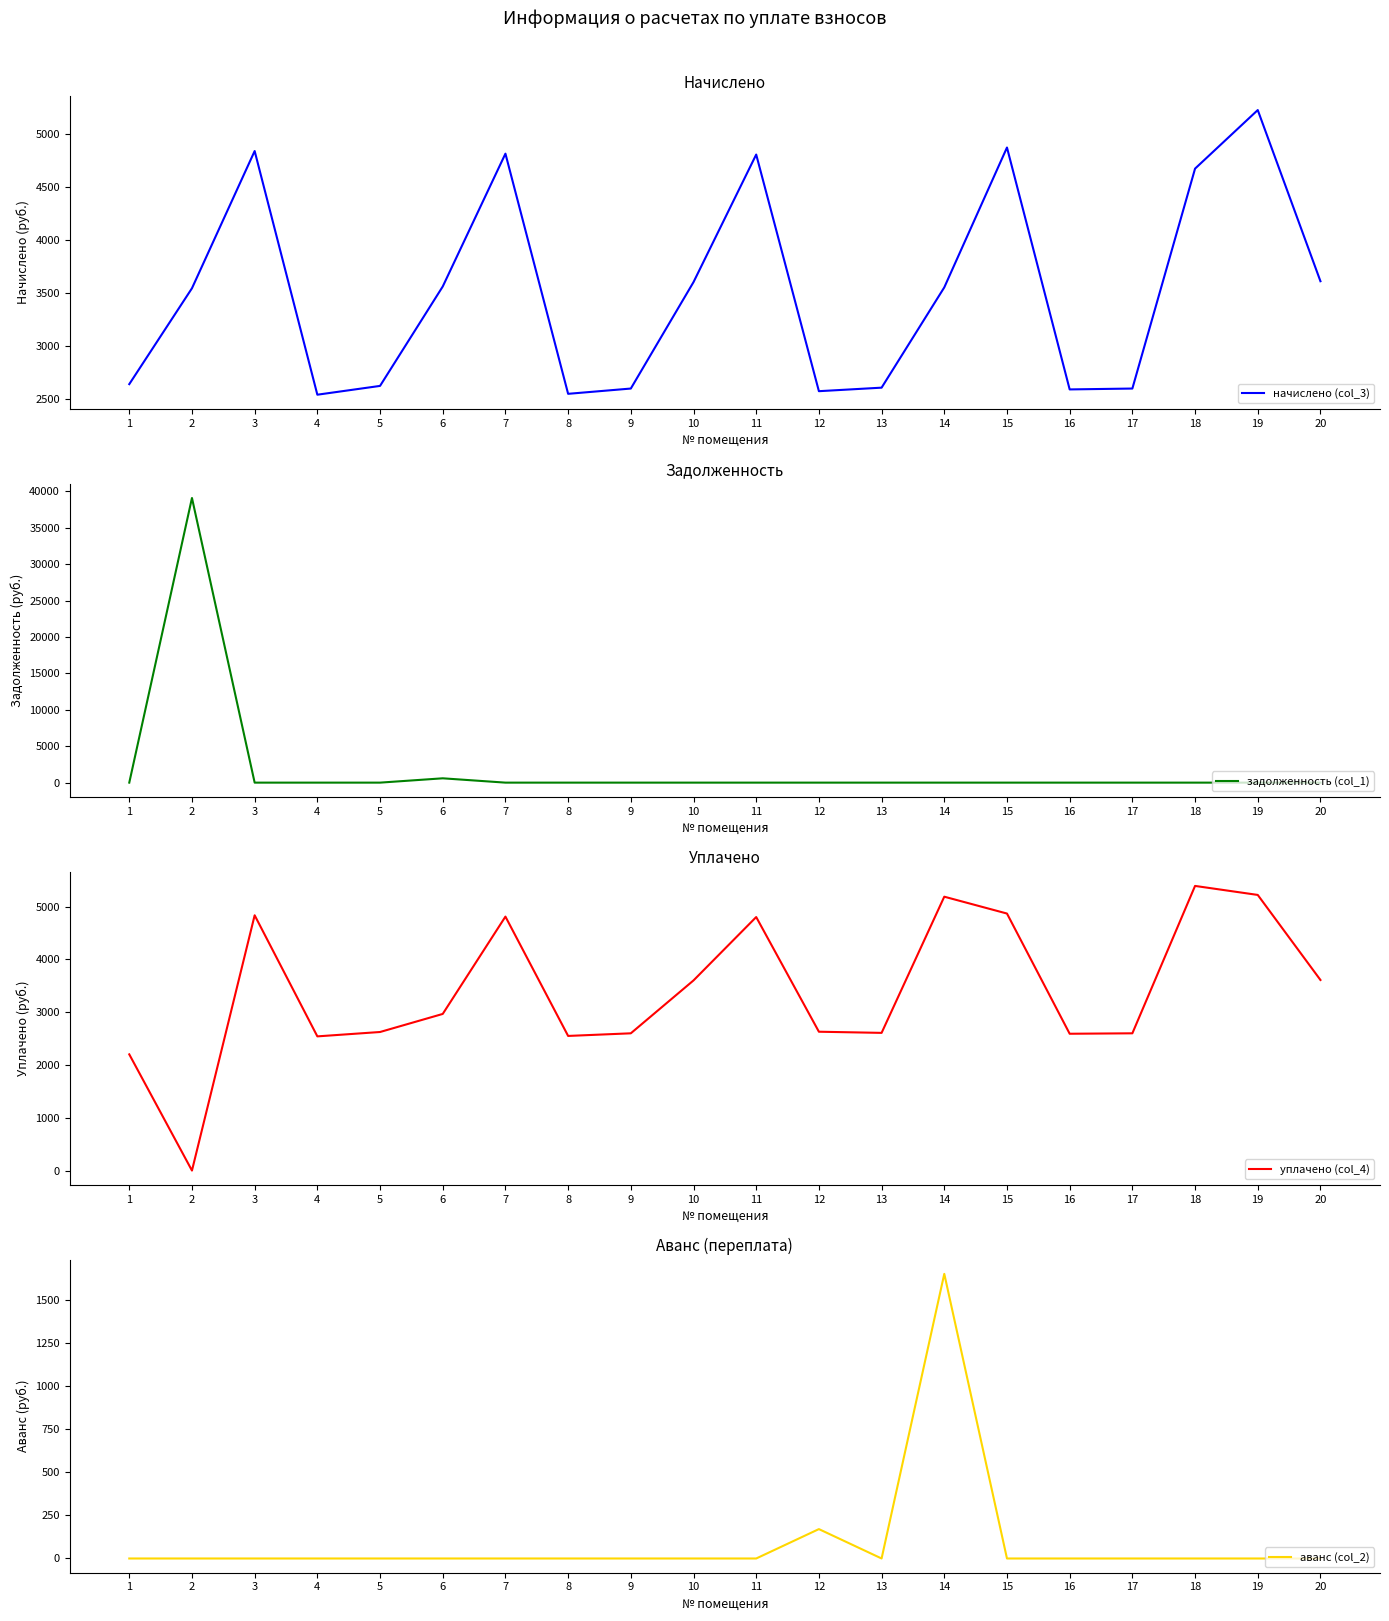

How many lines are shown in the chart?

4